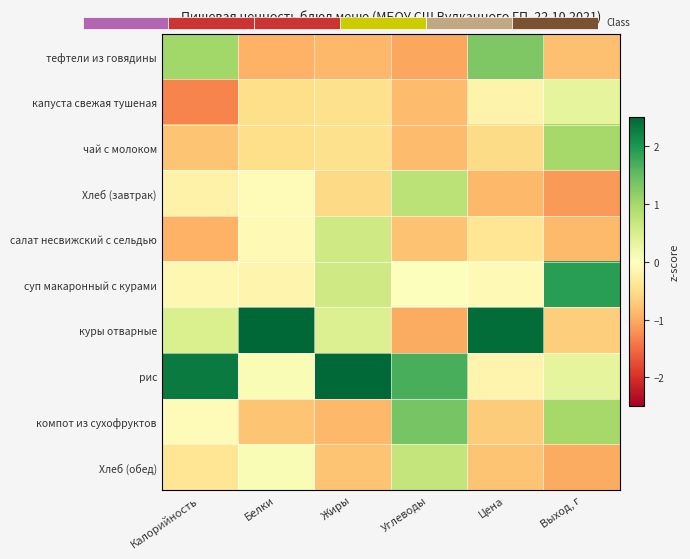

The value of Хлеб (обед) at Выход, г is -1.0. True or false?

True